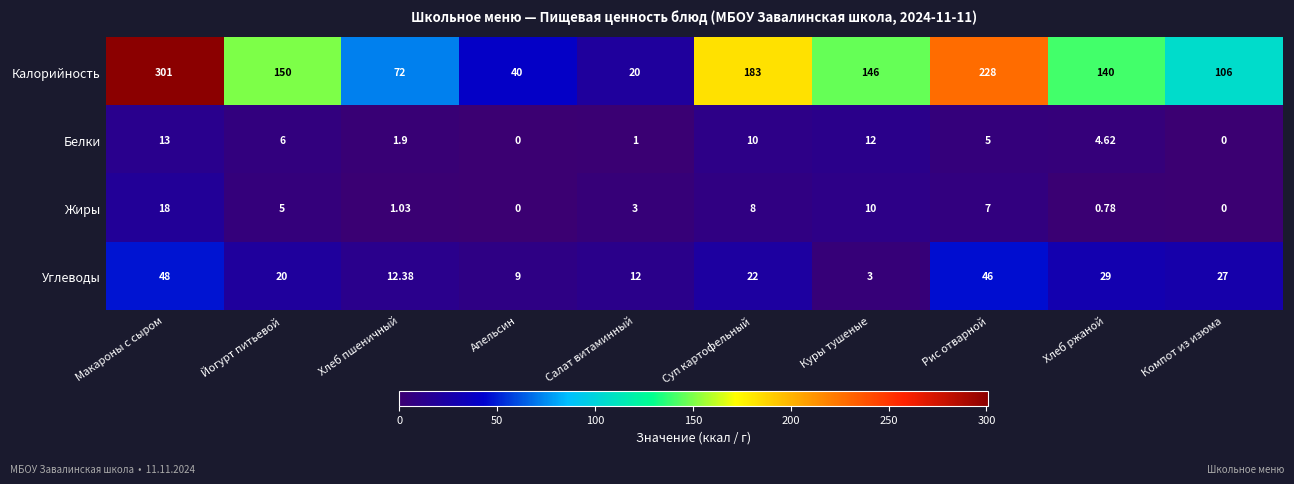

Where does the Жиры series first go above 5?

Макароны с сыром